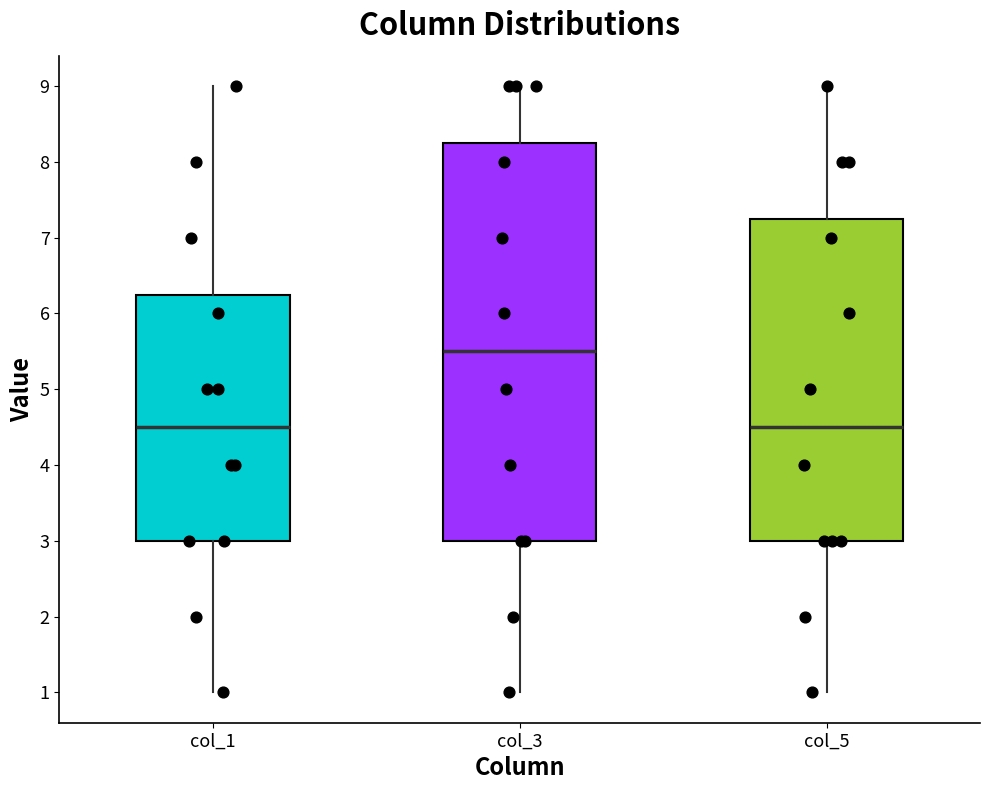

Reading left to right, read every box against the y-axis: the position of its median line, the range the box covers, and the ends of its whiskers. The values are not printed on the chart, so give them approximately, as read against the axis.

col_1: median 4.5, box 3.0 to 6.3, whiskers 1.0 to 9.0
col_3: median 5.5, box 3.0 to 8.3, whiskers 1.0 to 9.0
col_5: median 4.5, box 3.0 to 7.3, whiskers 1.0 to 9.0